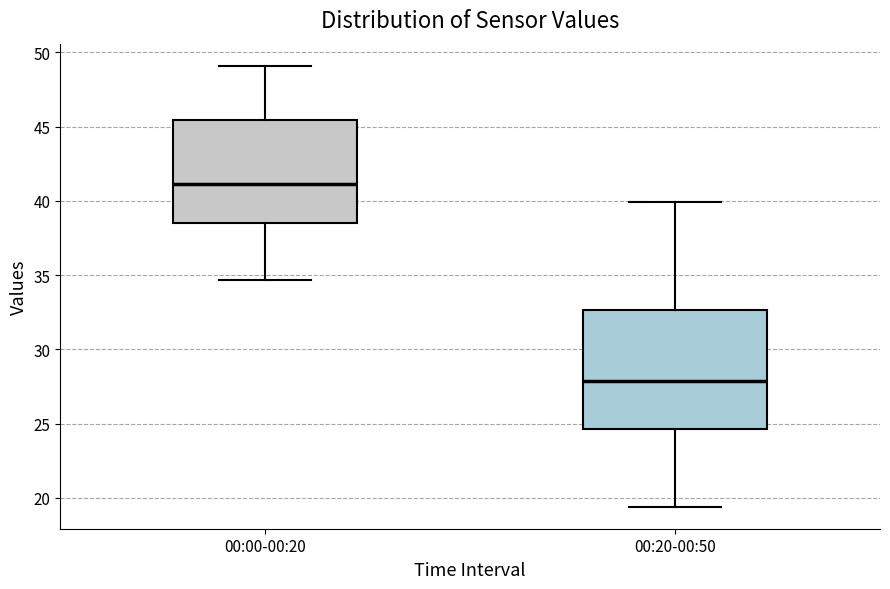

Which box's median line is the lowest?

00:20-00:50